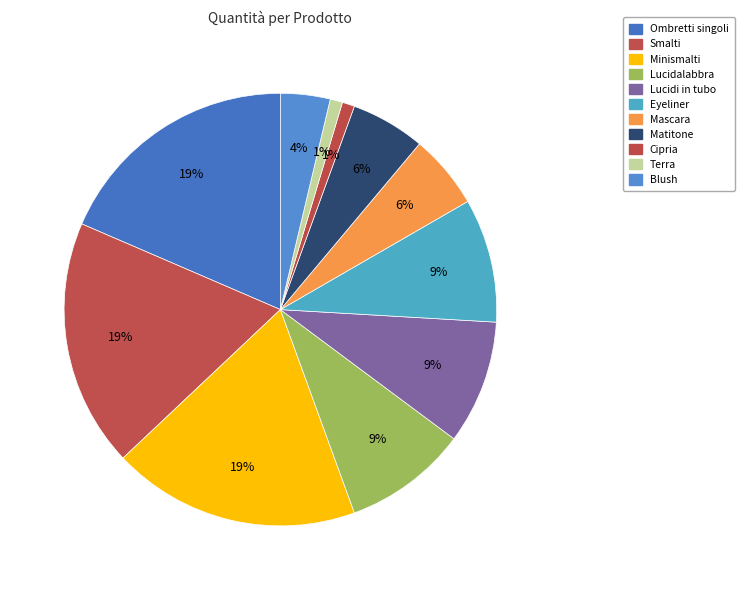

Which category has the smallest portion of the pie?

Cipria